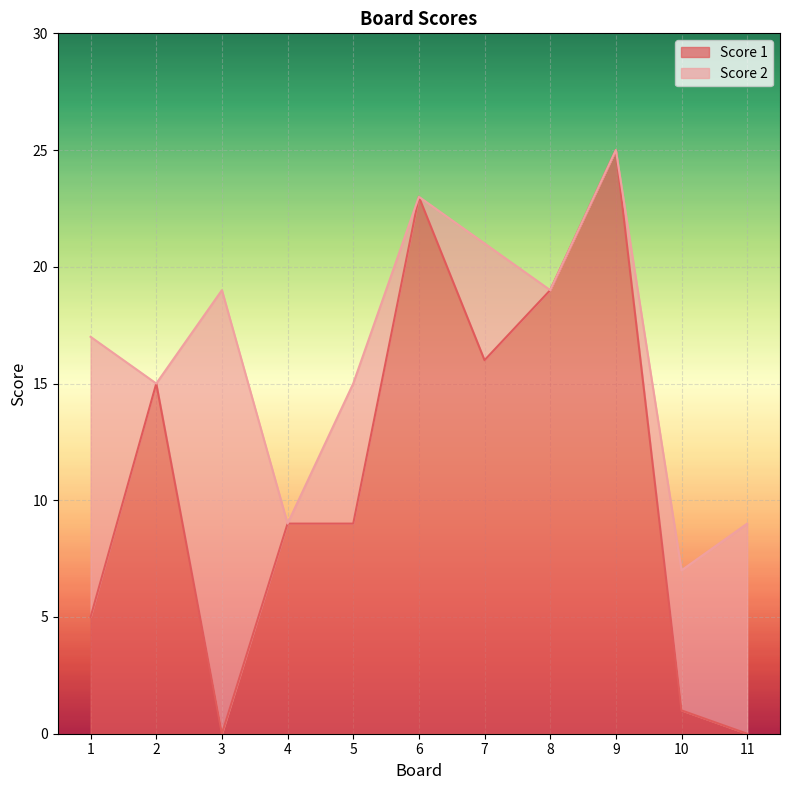

Rank the categories by value from highest to lowest.

9, 6, 8, 7, 2, 4, 5, 1, 10, 3, 11